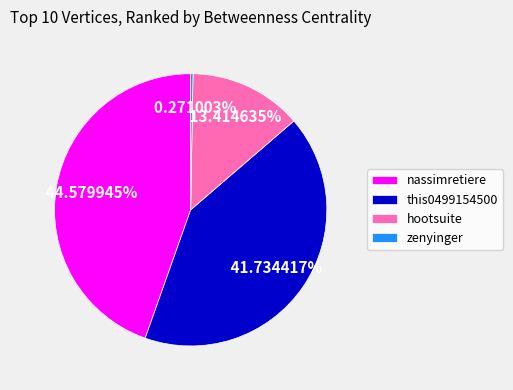

Is the sum of nassimretiere and hootsuite greater than half?

Yes